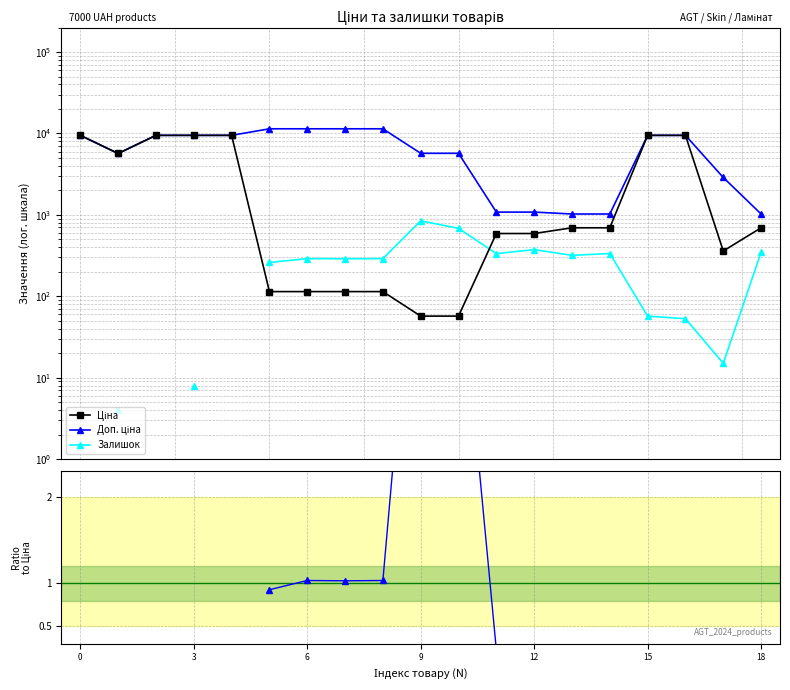

Between 0 and 12, which series saw the biggest shift?

Ціна